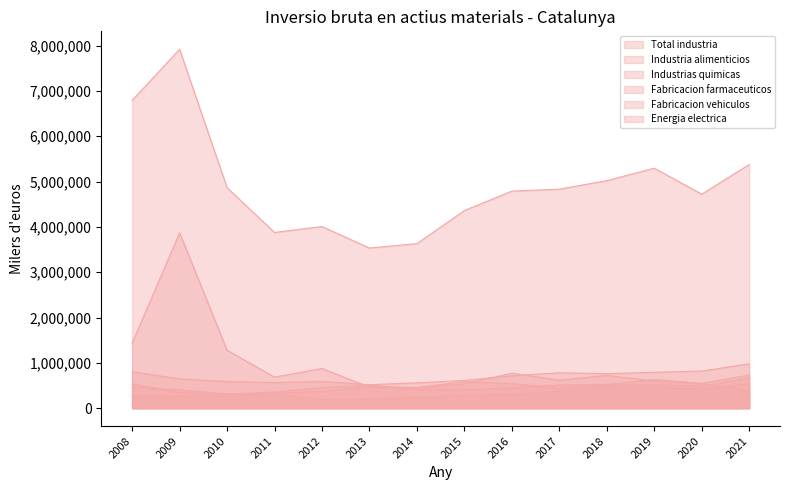

What is the value of the Industria alimenticios point at the 5th from the left?

589884